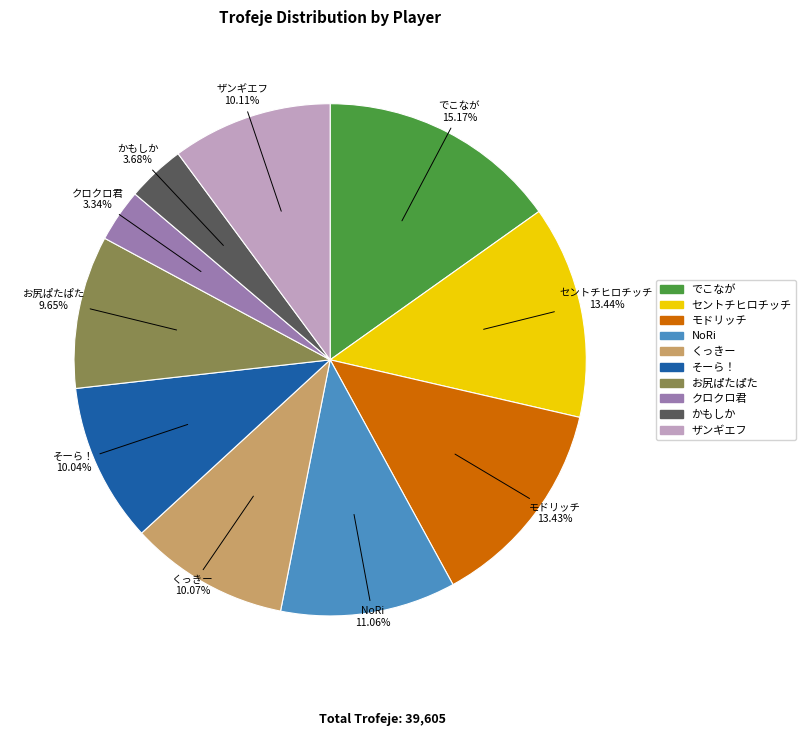

Is セントチヒロチッチ the majority of the pie?

No